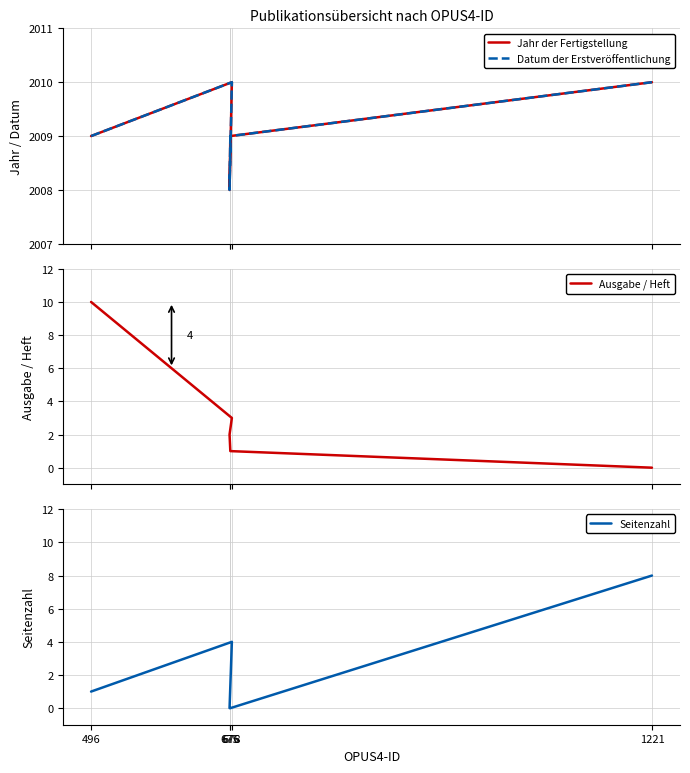

Between 678 and 676, which is larger?

678